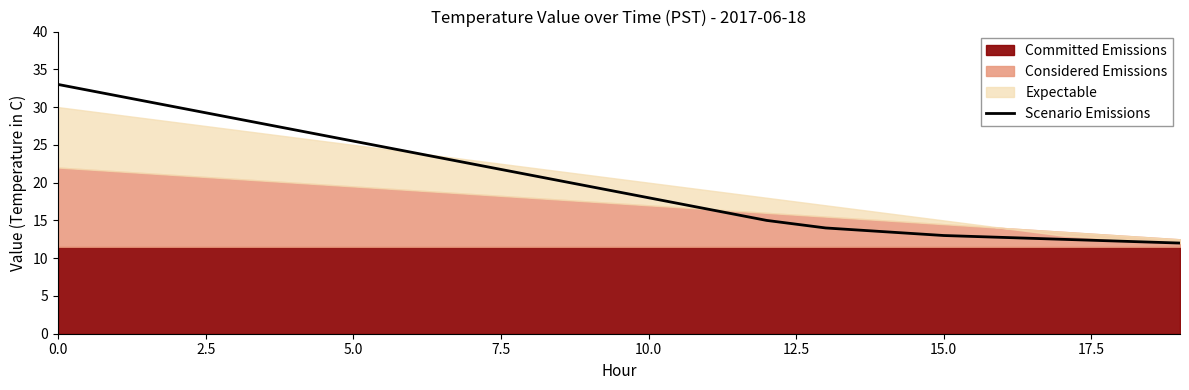

The chart shows a value of 3.2 at 14. True or false?

False